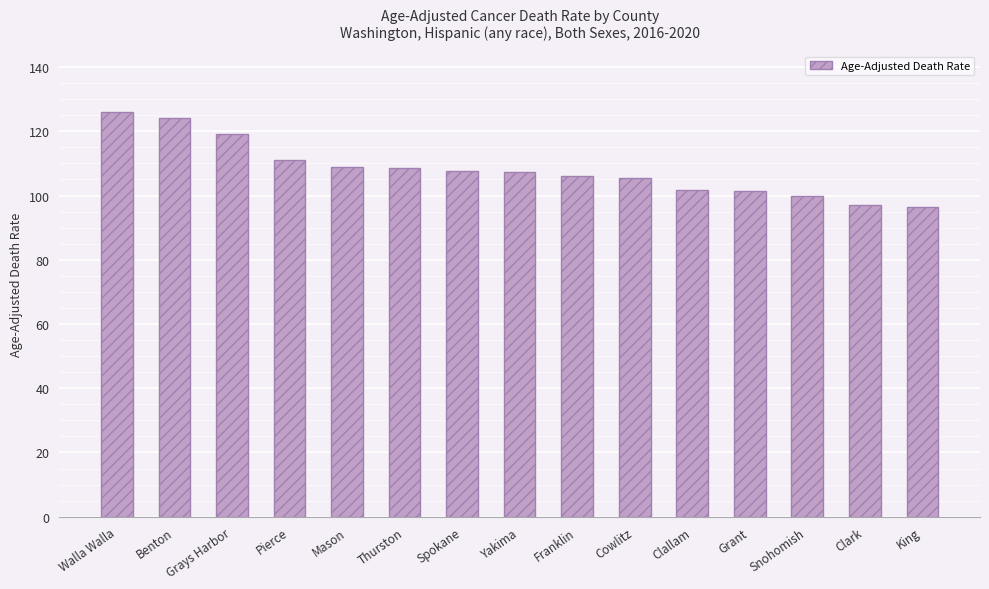

How many data points does each series have?

15